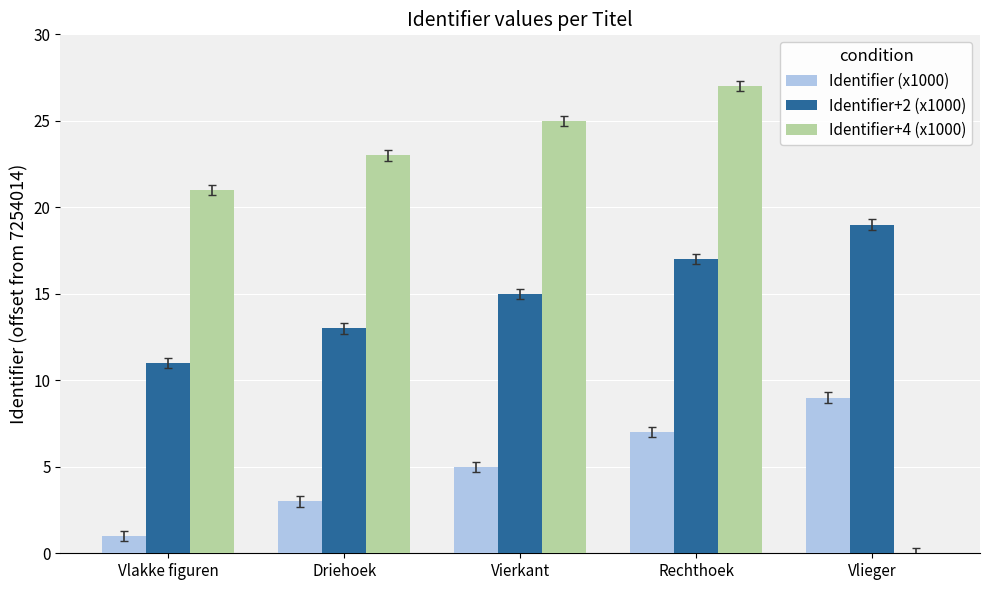

How many categories are shown in the chart?

5